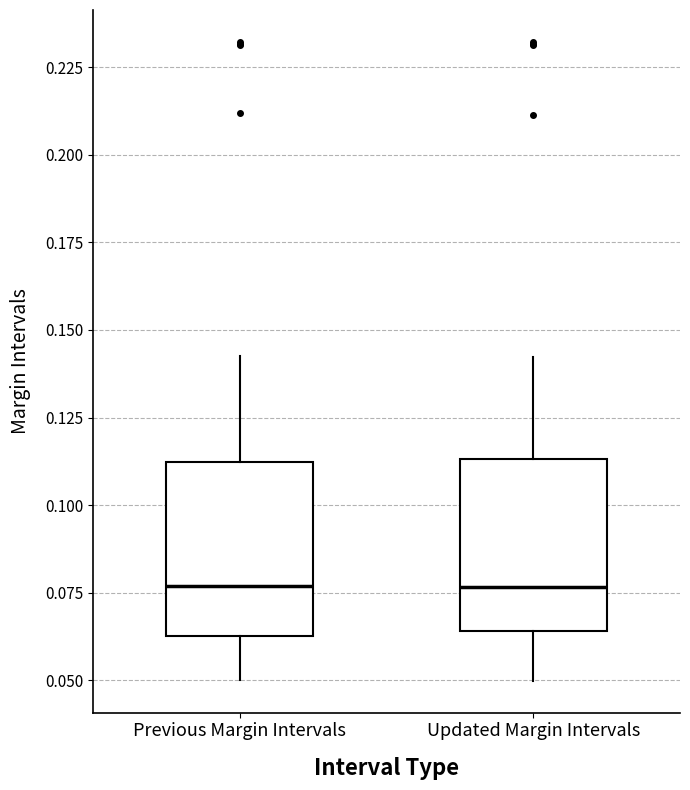

Reading left to right, transcribe this box plot: for each box, give where its median line is, the range the box spans, and where its two whiskers end, as read against the y-axis. The values are not printed on the chart, so give them approximately, as read against the axis.

Previous Margin Intervals: median 0.075, box 0.065 to 0.110, whiskers 0.050 to 0.145
Updated Margin Intervals: median 0.075, box 0.065 to 0.115, whiskers 0.050 to 0.140